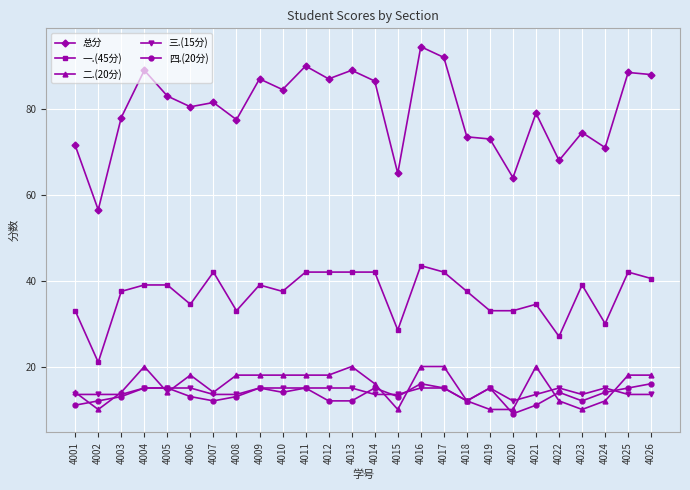

True or false: 一.(45分) has more than 1 interior local peaks.

True